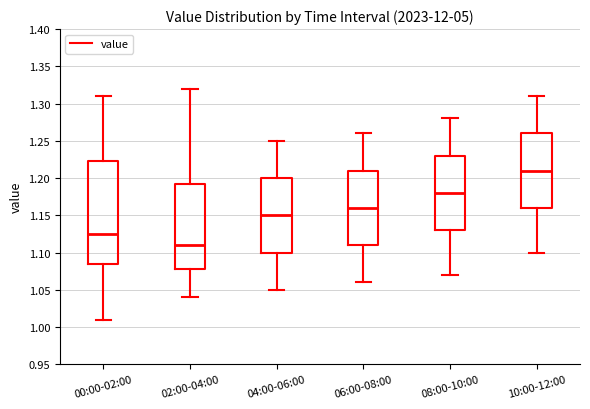

Where is the upper edge of the box for 04:00-06:00 on the y-axis? The values are not printed on the chart, so give them approximately, as read against the axis.

1.200